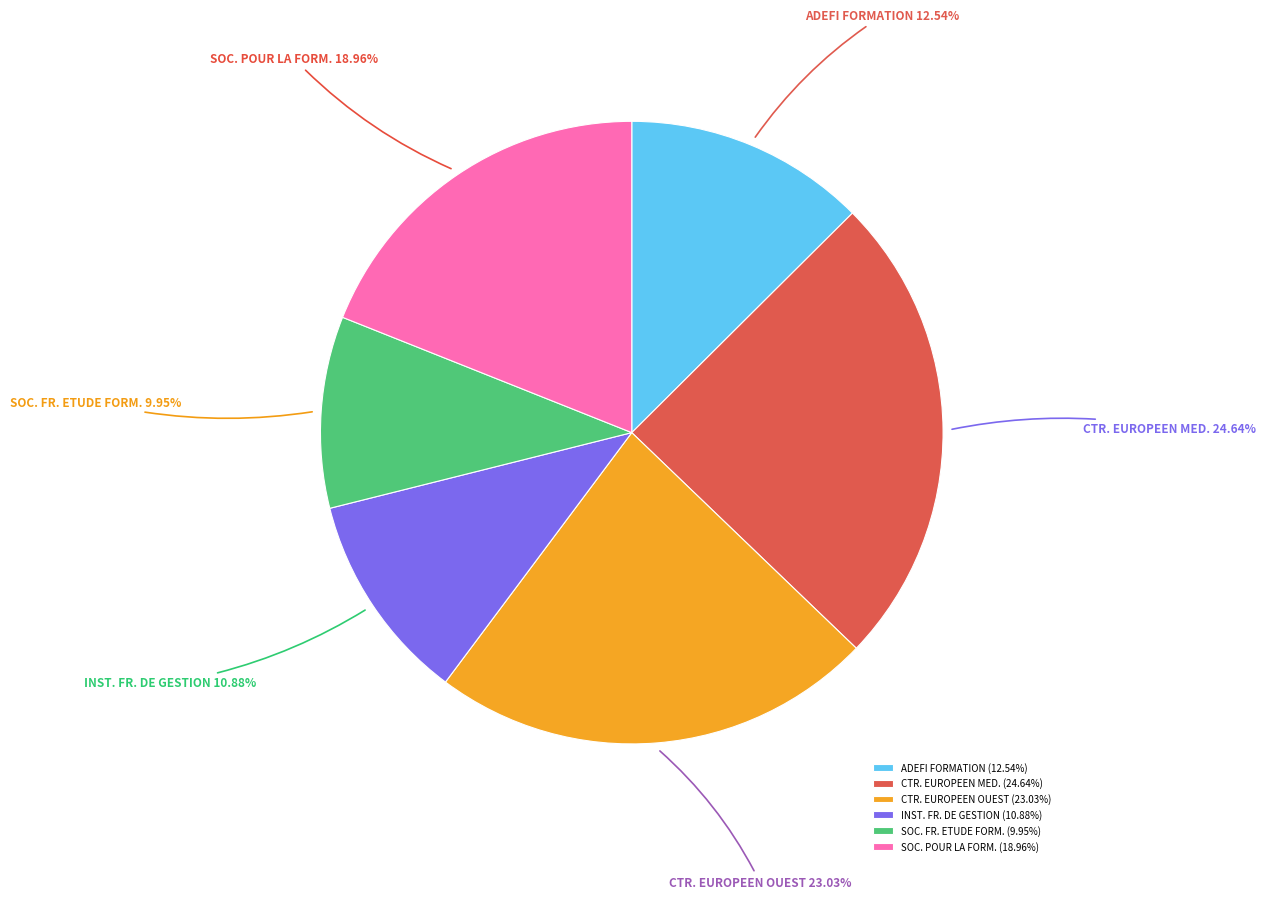

Is SOC. FR. ETUDE FORM. the majority of the pie?

No